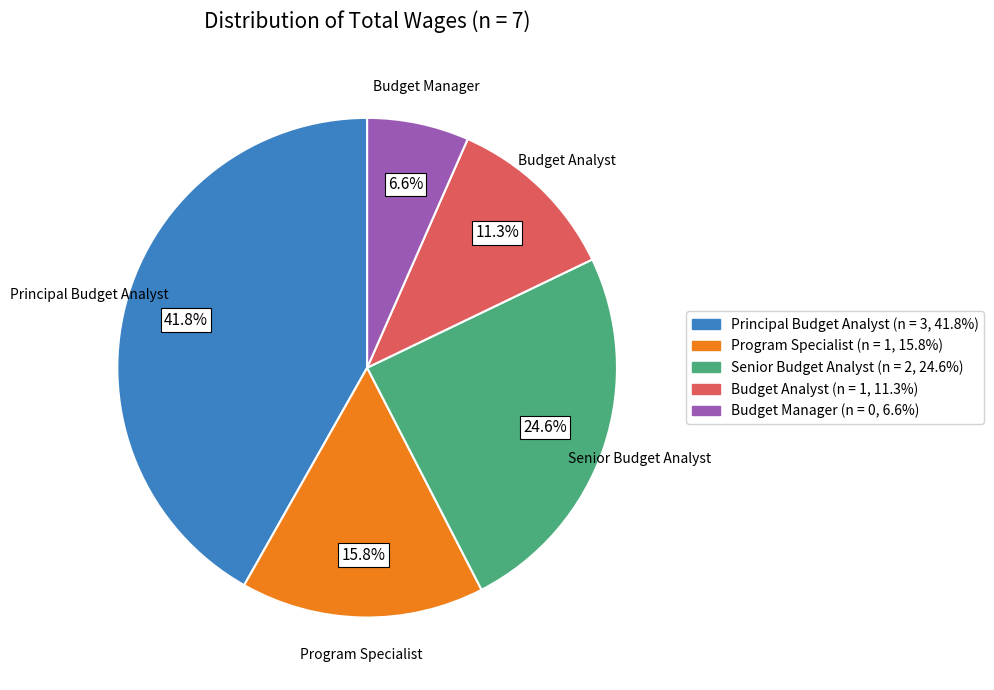

Does Program Specialist represent more than half of the total?

No